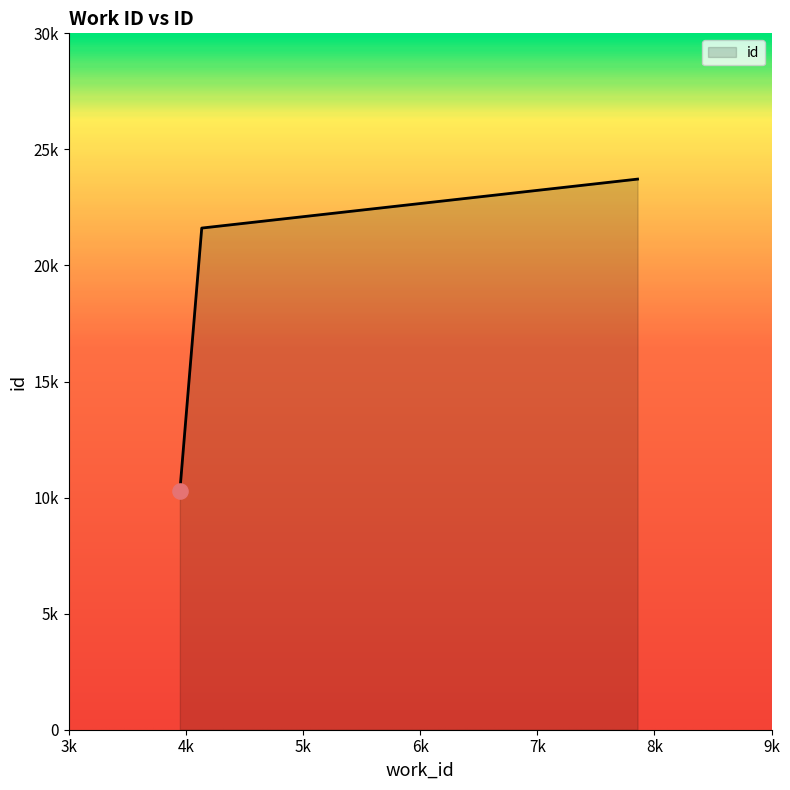

Does the chart have visible grid lines?

No